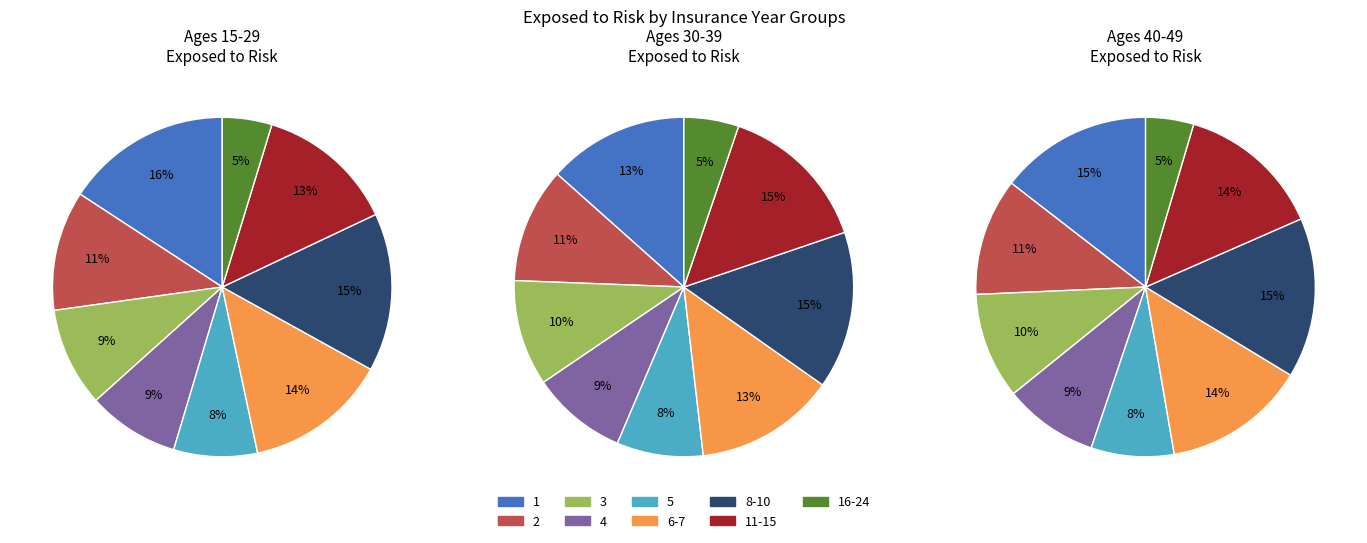

How many segments does this pie chart have?

9